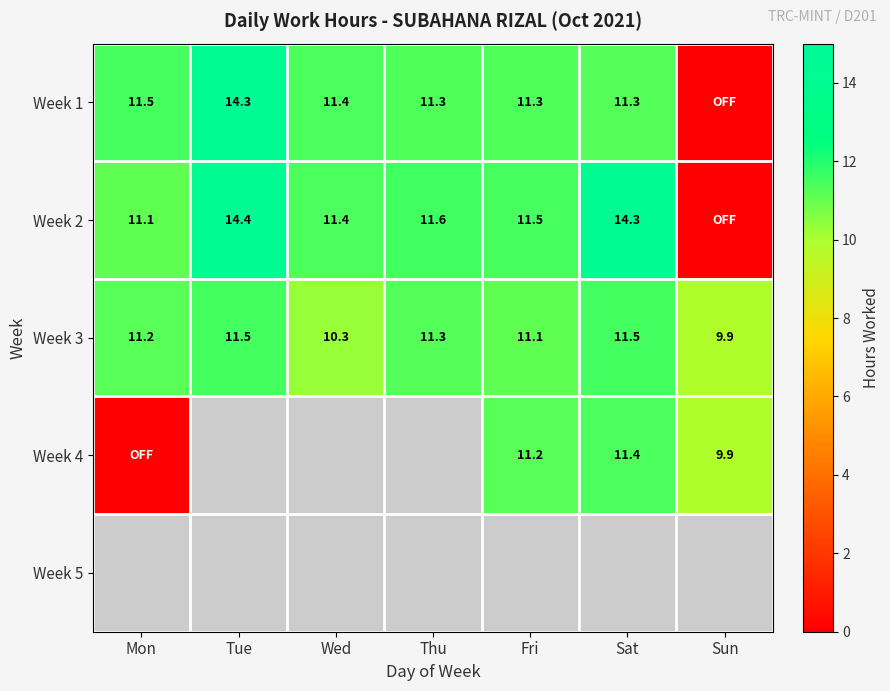

What is the spread (max minus min) of values at Fri?

0.4